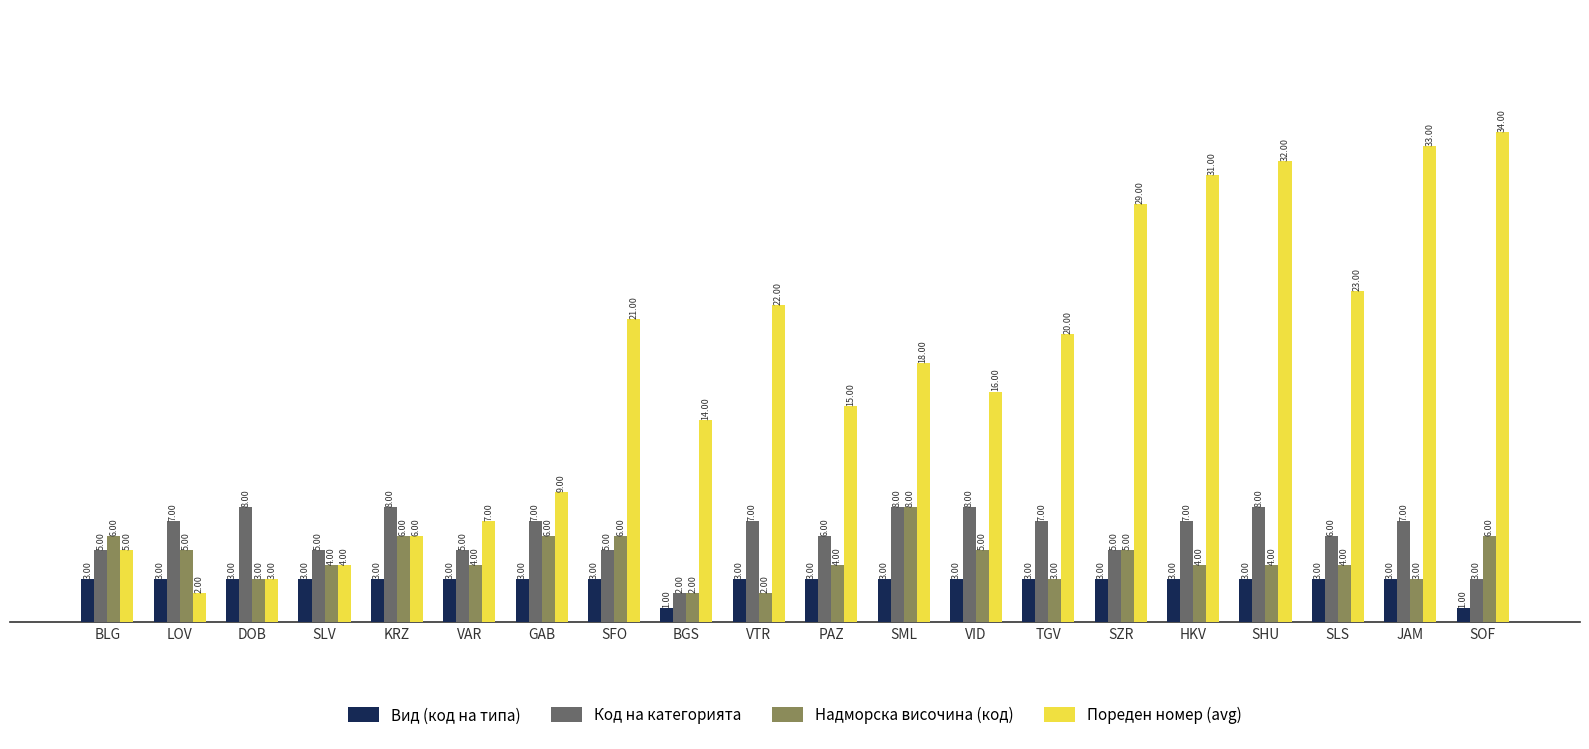

Reading left to right, what are all the values shown in this chart?

Вид (код на типа): 3	3	3	3	3	3	3	3	1	3	3	3	3	3	3	3	3	3	3	1
Код на категорията: 5	7	8	5	8	5	7	5	2	7	6	8	8	7	5	7	8	6	7	3
Надморска височина (код): 6	5	3	4	6	4	6	6	2	2	4	8	5	3	5	4	4	4	3	6
Пореден номер (avg): 5	2	3	4	6	7	9	21	14	22	15	18	16	20	29	31	32	23	33	34